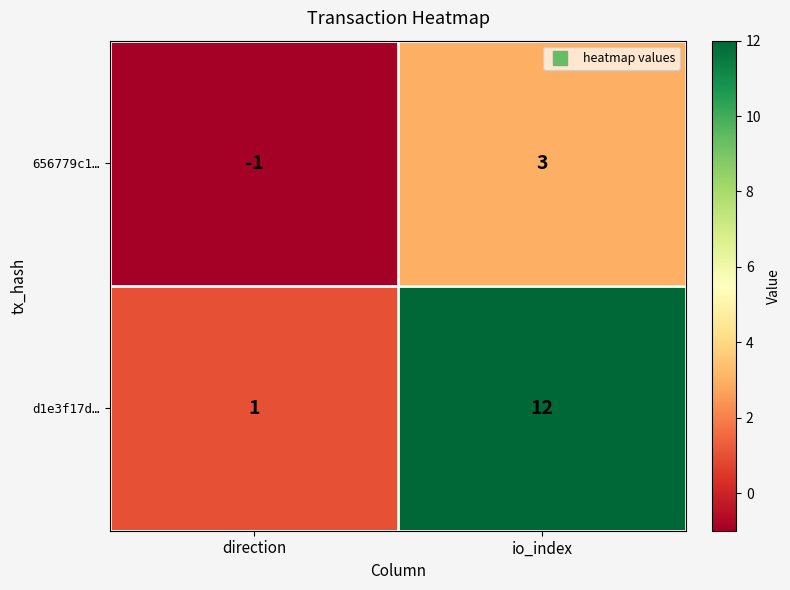

How many categories are shown in the chart?

2